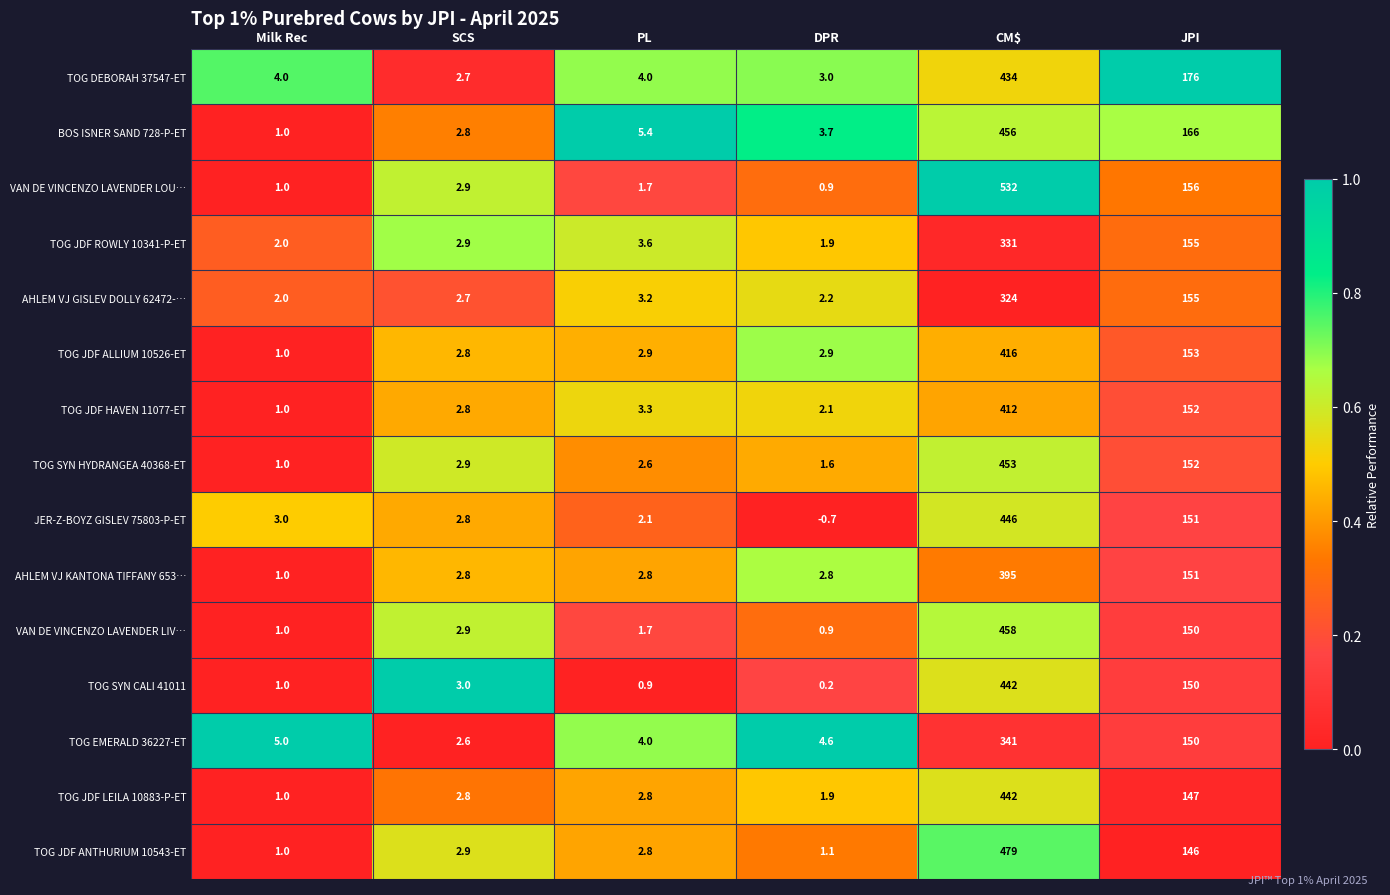

At which category is the sum across all series the highest?

CM$